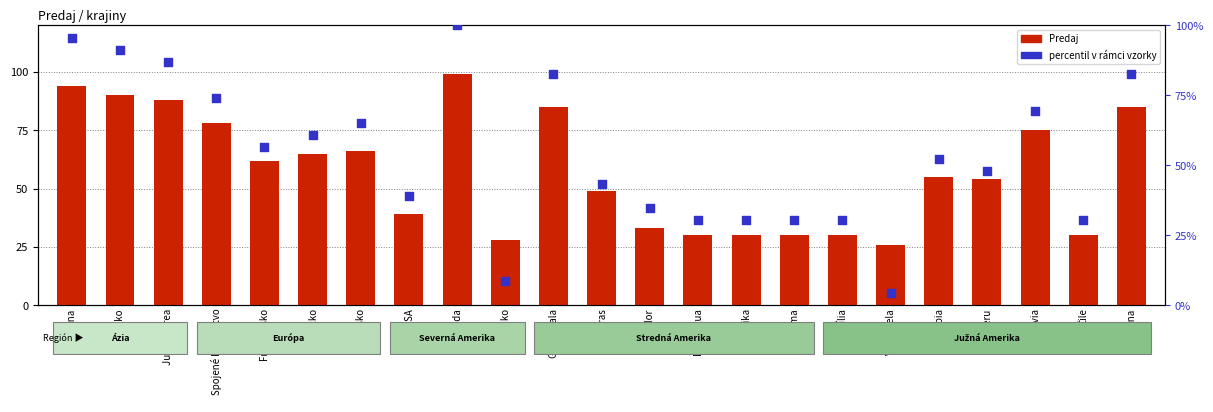

What are all the series names shown in the legend?

Predaj (stĺpcový), percentil v rámci vzorky